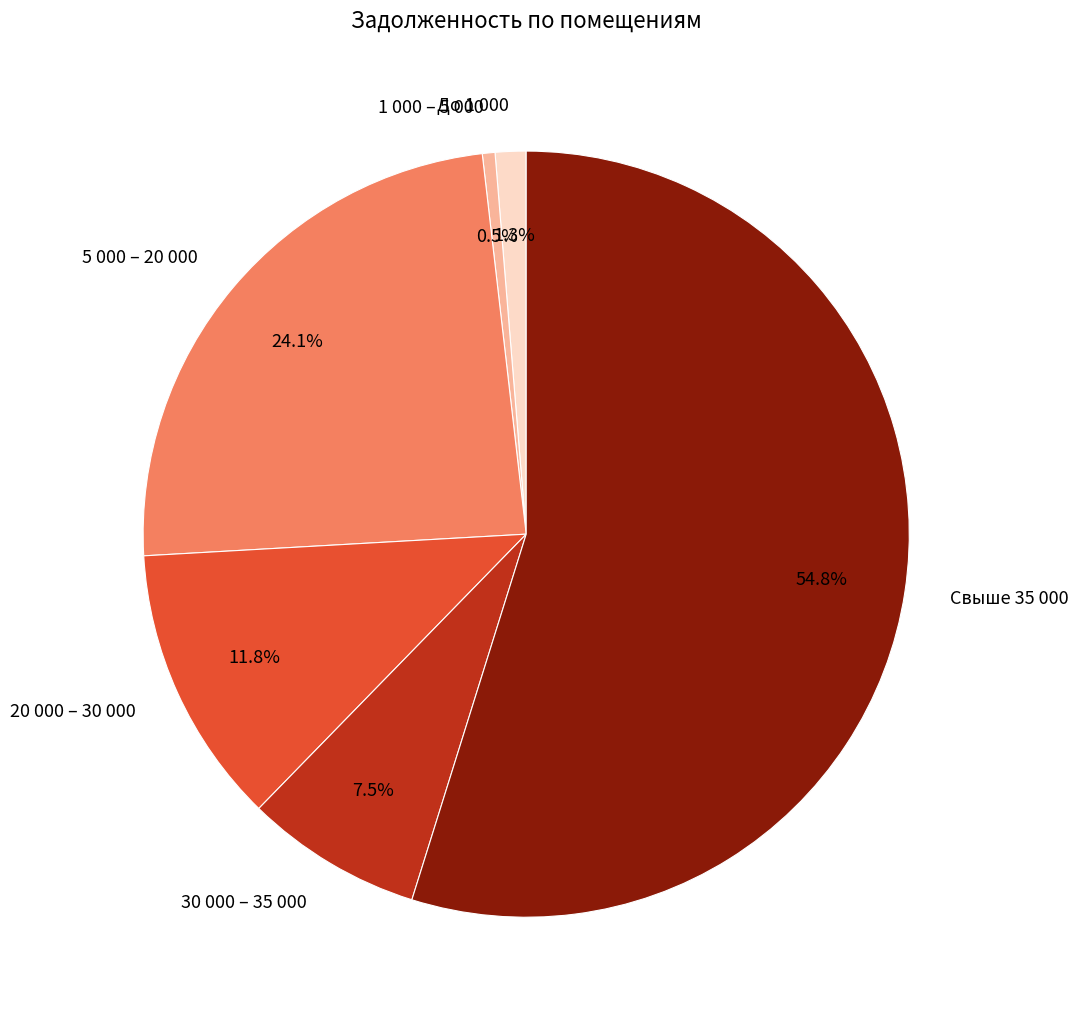

To the nearest percent, what is the average slice percentage?

17%